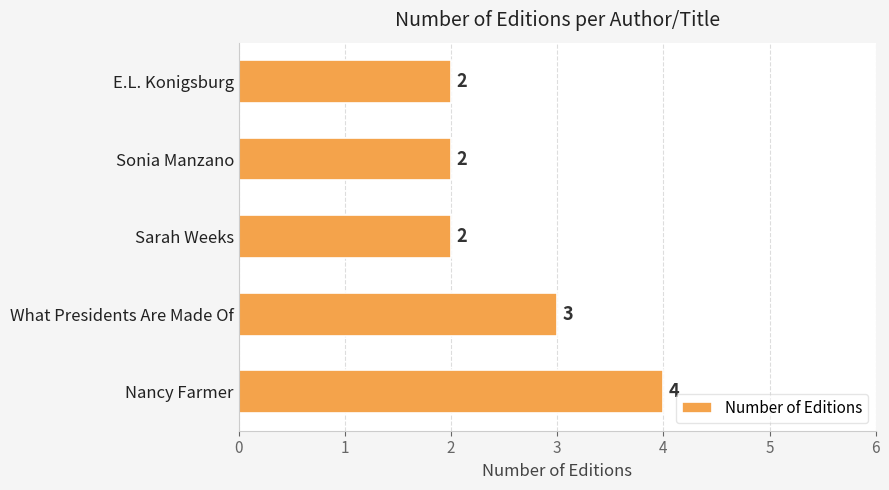

Approximately how many times larger is the value at Nancy Farmer compared to Sonia Manzano?

2.0